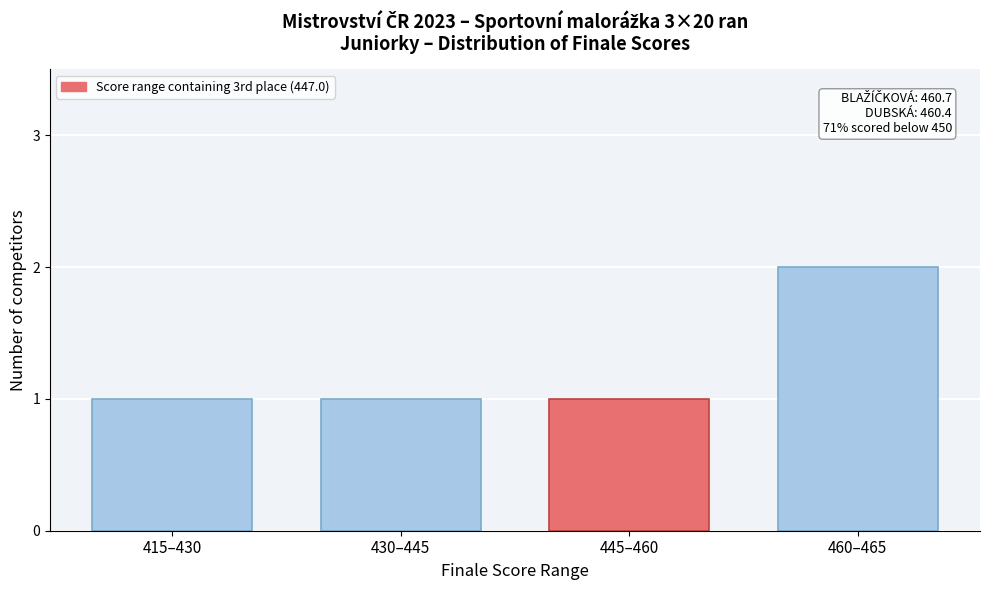

Reading right to left, transcribe all the data shown in this chart.

2	1	1	1